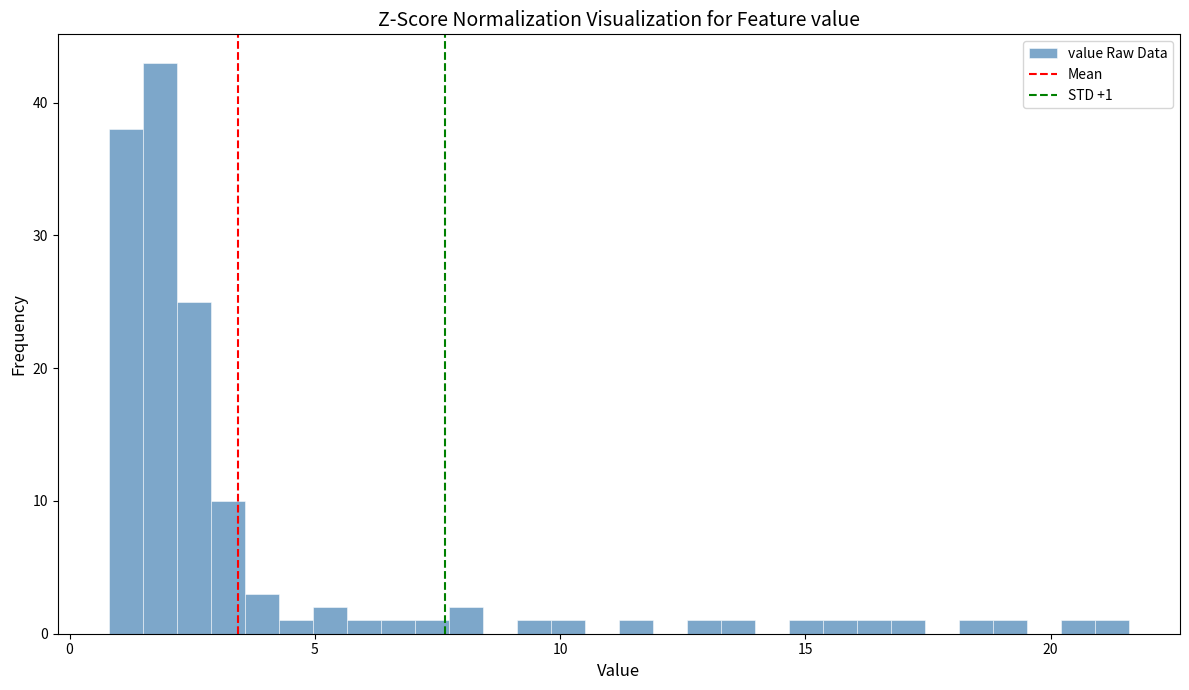

Around what value on the x-axis is the tallest bar? Give the approximate position of its centre, as read against the axis.

2.0